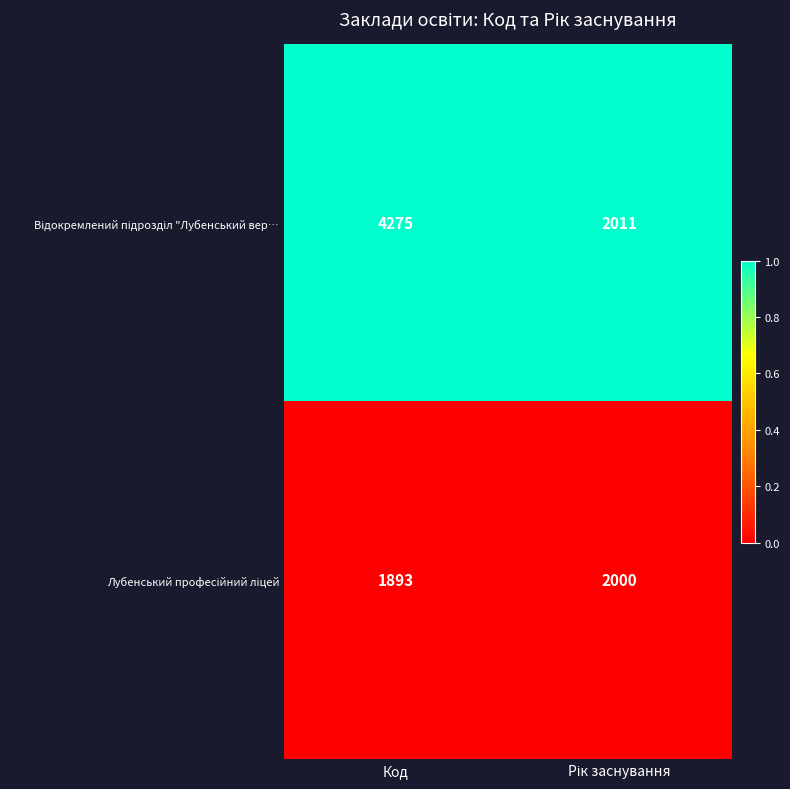

What is the maximum value shown in the chart?

4275